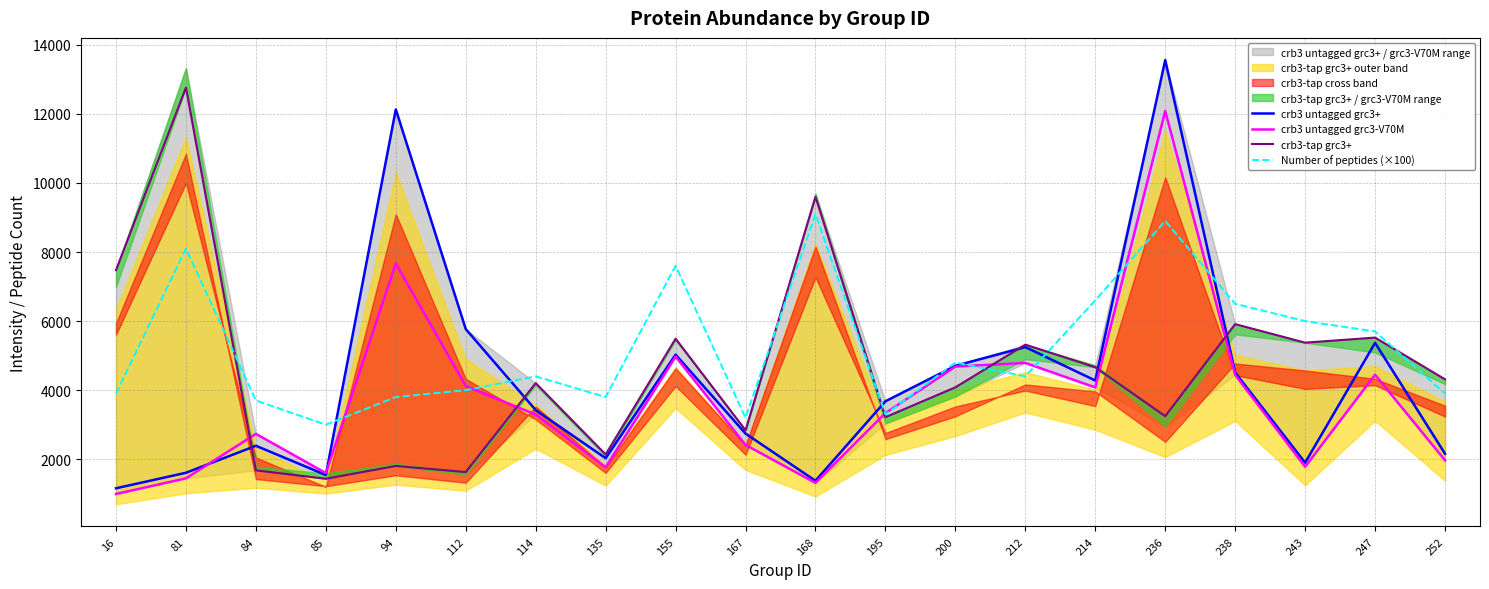

How many intersections are there between Number of peptides (×100) and crb3-tap grc3+?

6